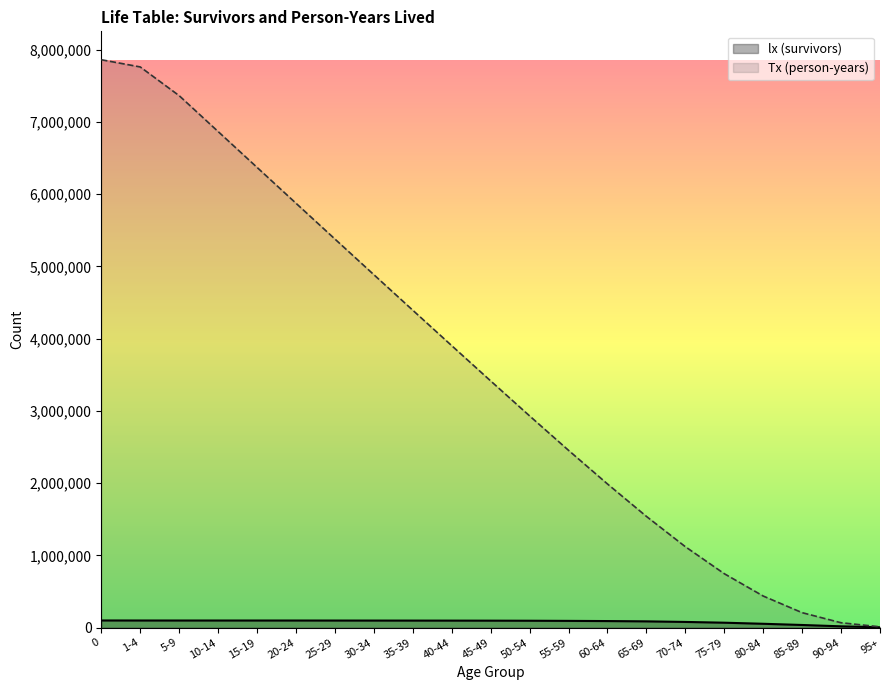

How many lines are shown in the chart?

2